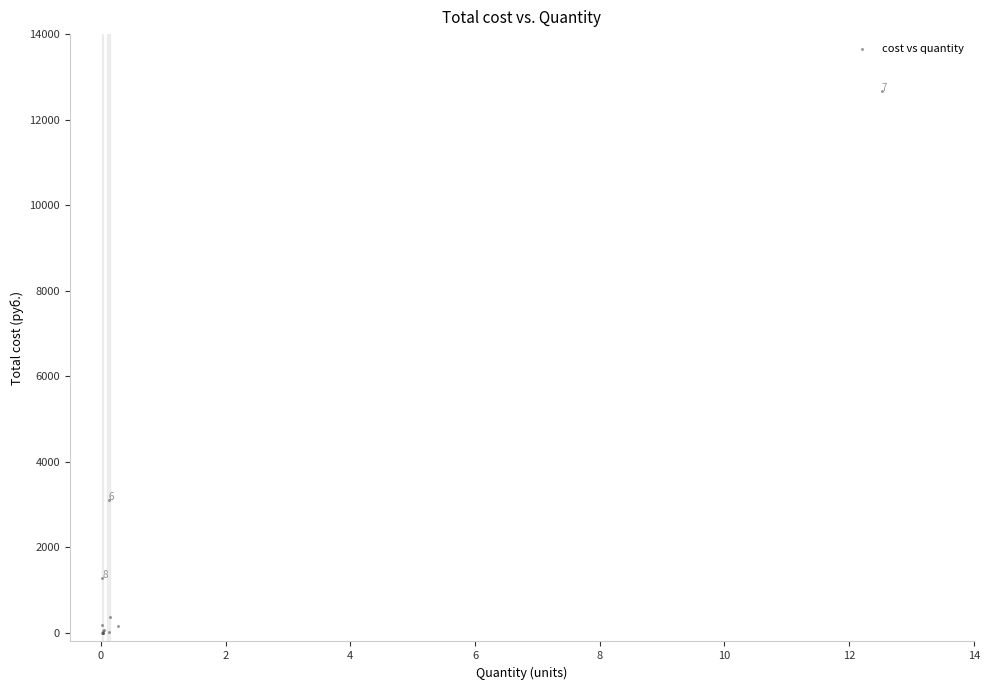

What Y value in the scatter plot is closest to 6339?

3112.5